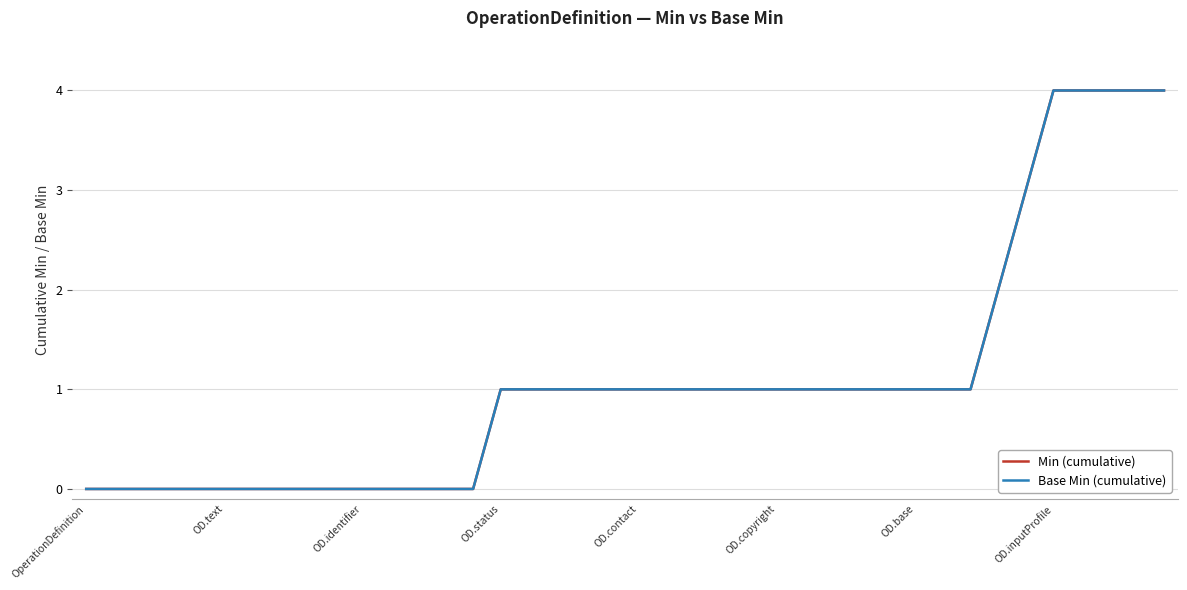

Is this an area chart (filled region under the line)?

No